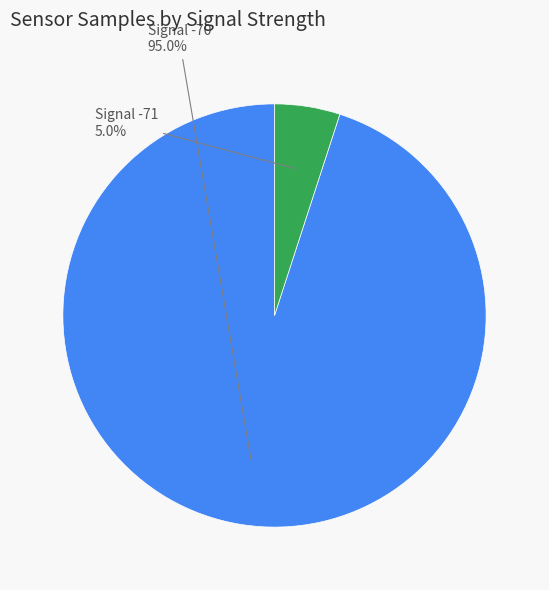

How many slices are in this pie chart?

2